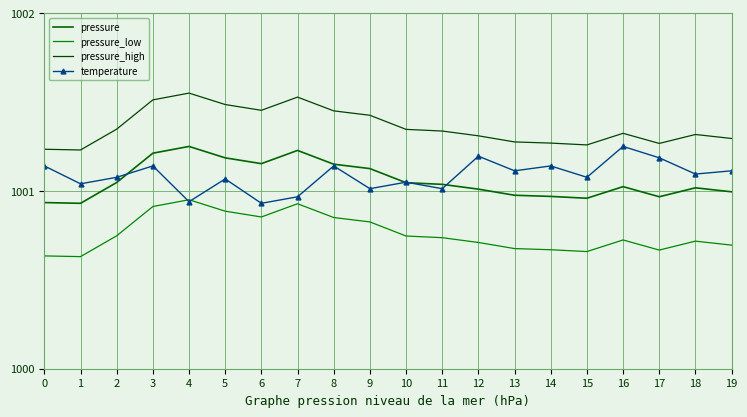

What are all the series names shown in the legend?

pressure, pressure_low, pressure_high, temperature